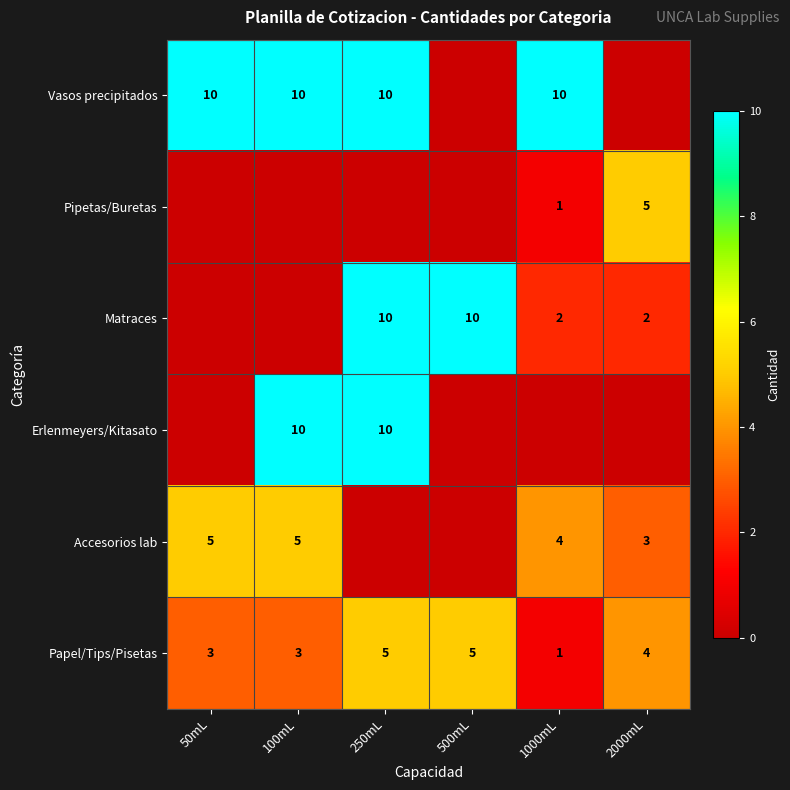

Count the number of categories in the chart.

6